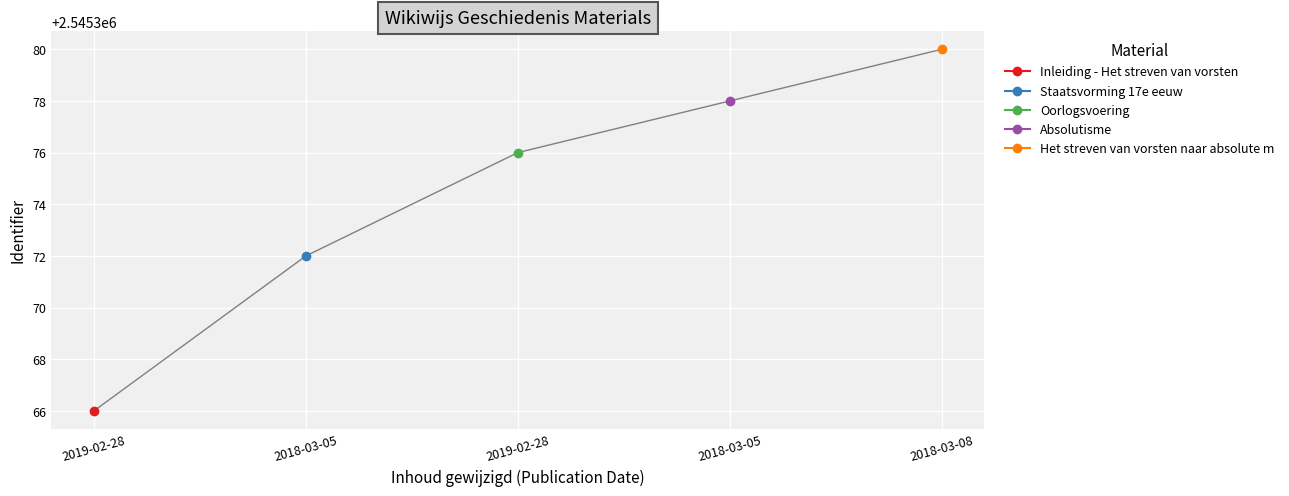

What value does the data have at 2018-03-08, to the nearest 10?

2545380